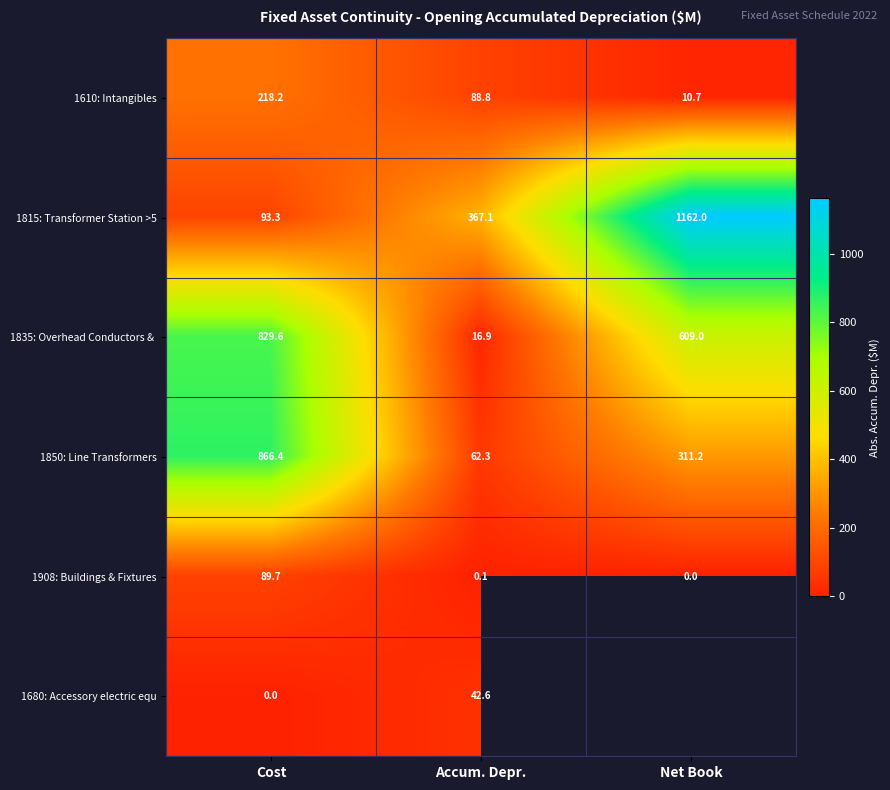

Which category has the lowest value in the 1850: Line Transformers series?

Accum. Depr.